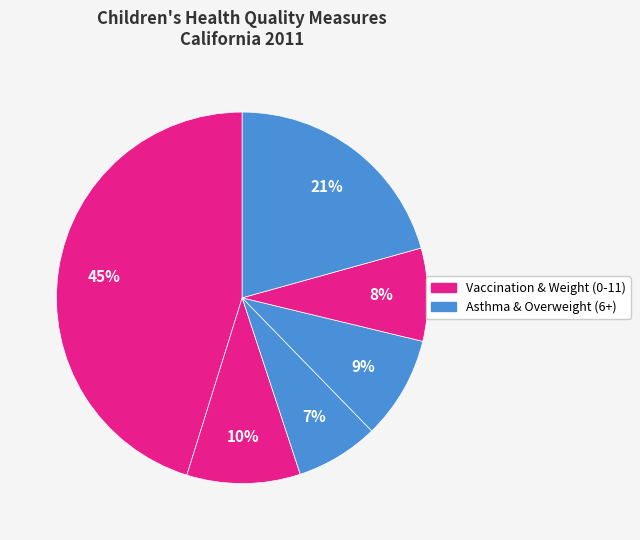

Count the number of slices in the pie.

6